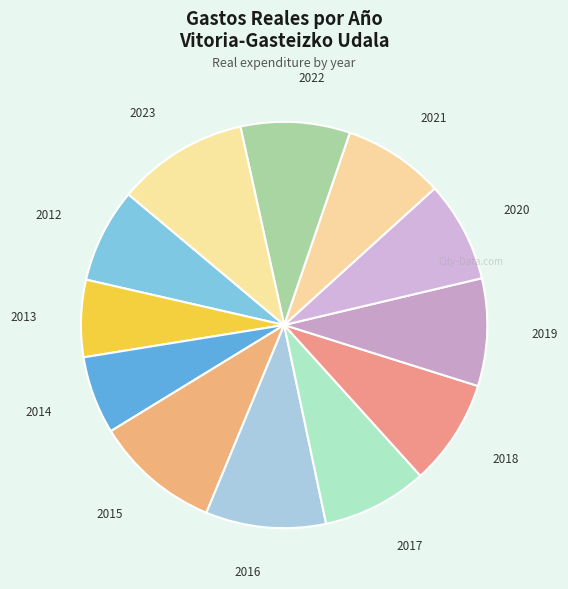

Is there a majority slice in this chart?

No